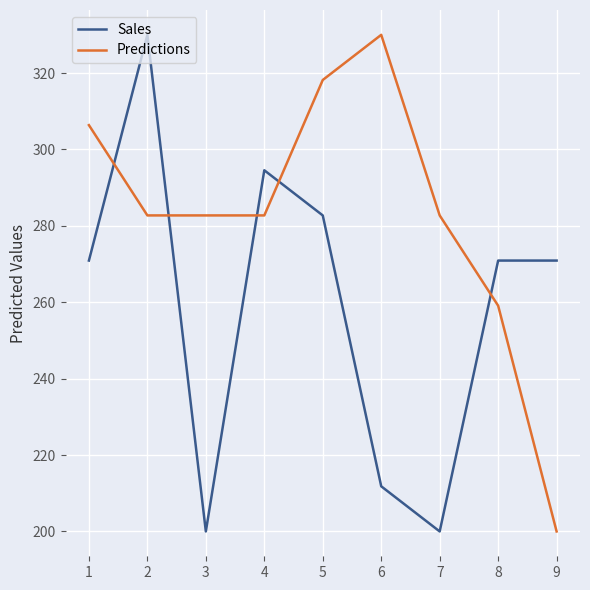

Which category has the highest value in the Predictions series?

6